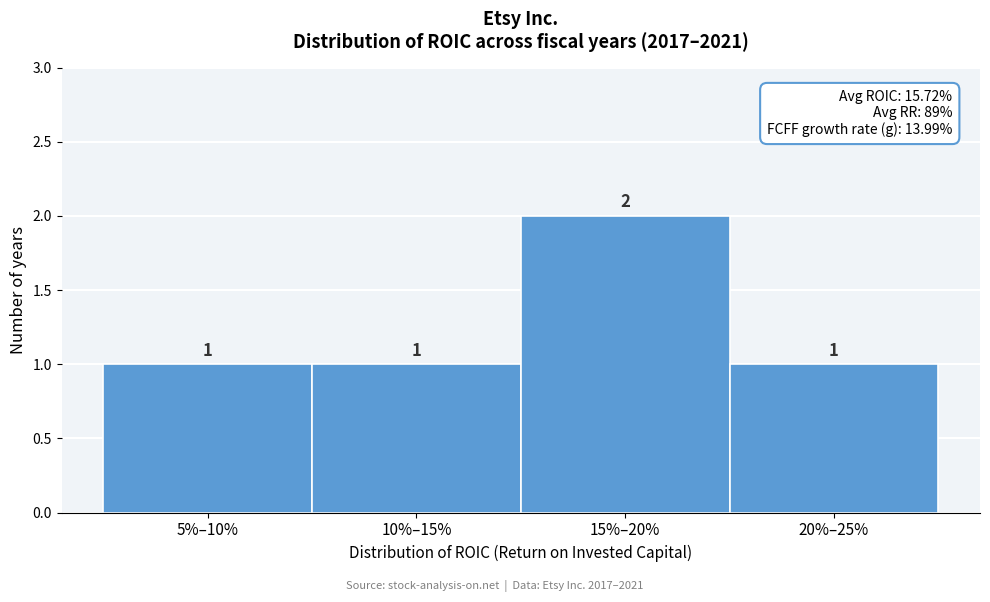

Reading left to right, what are all the values shown in this chart?

5%–10%=1	10%–15%=1	15%–20%=2	20%–25%=1